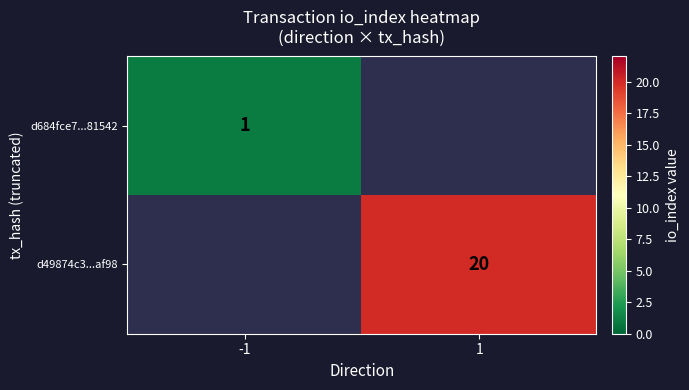

True or false: d49874c3...af98 has a value of 4.6 at 1.

False